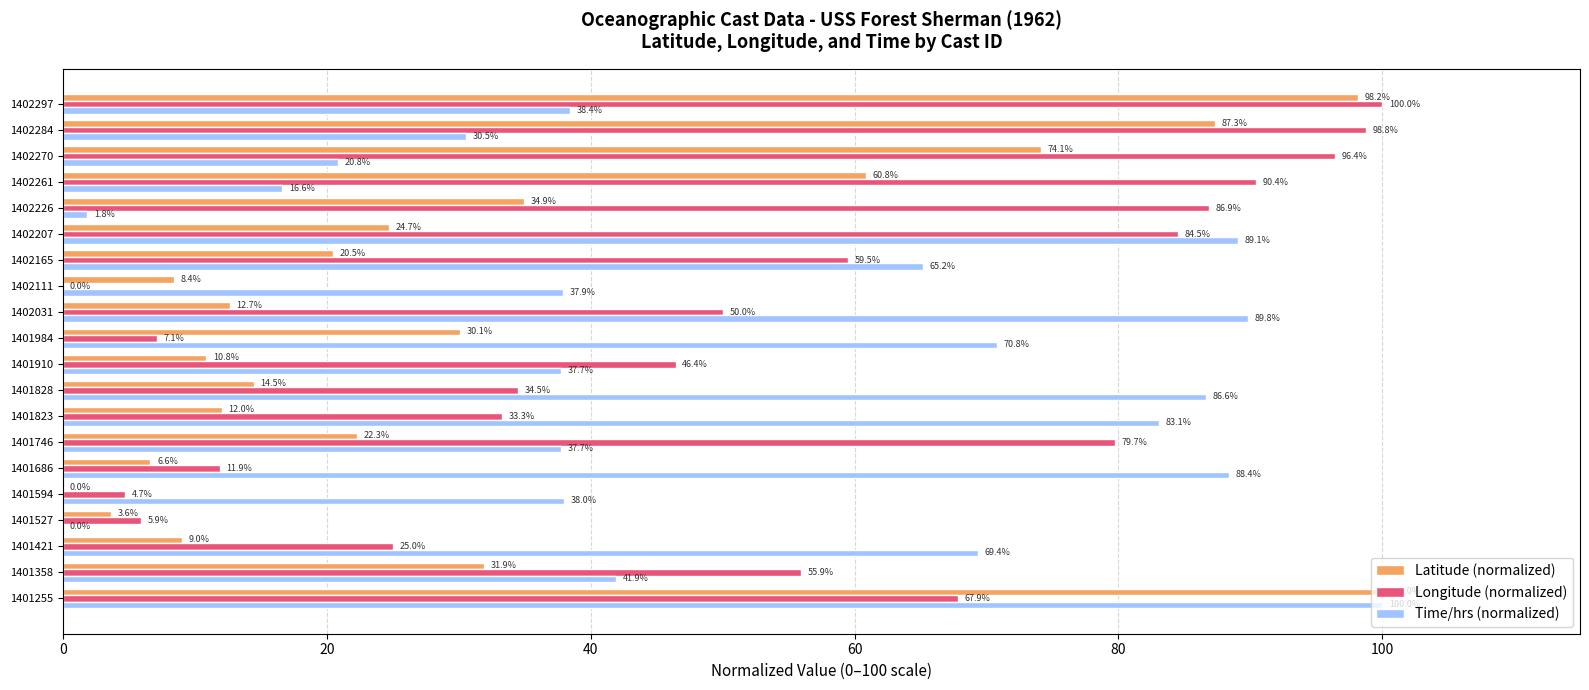

Is it true that Longitude (normalized) equals 4.7 at 1401594?

True